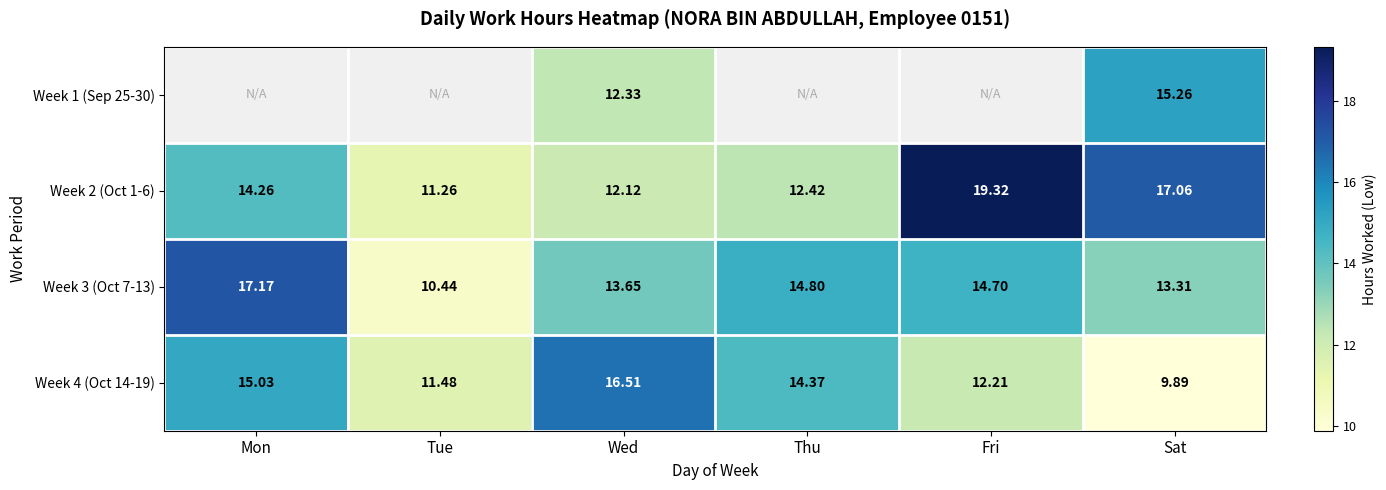

What is the average value of the Week 3 (Oct 7-13) series?

14.0